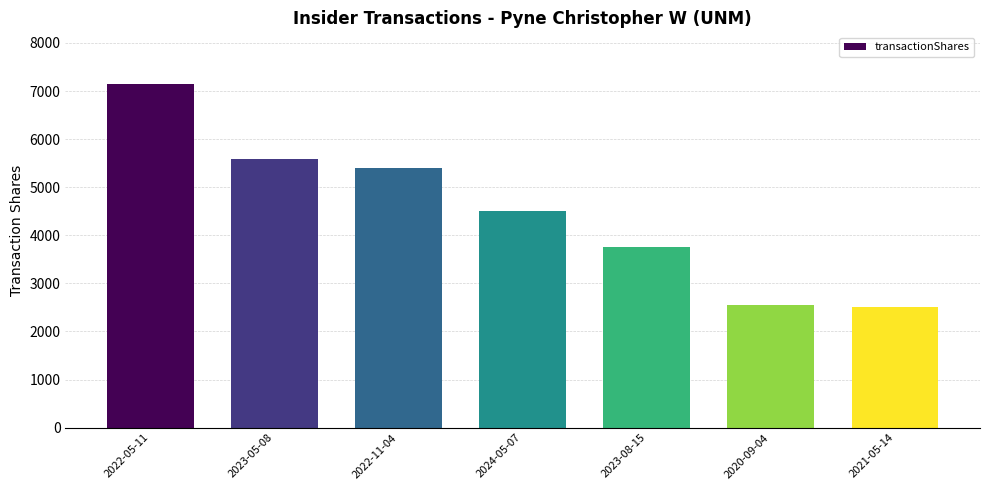

Reading left to right, transcribe all the data shown in this chart.

2022-05-11=7149	2023-05-08=5579	2022-11-04=5400	2024-05-07=4500	2023-08-15=3750	2020-09-04=2550	2021-05-14=2500